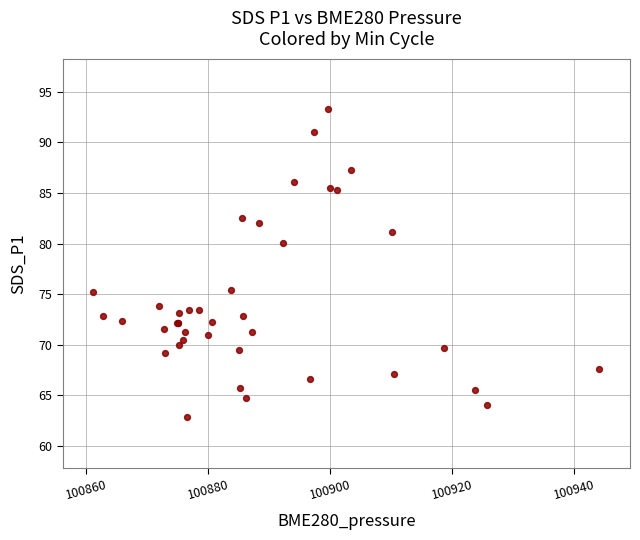

What Y value in the scatter plot is closest to 78?

80.0